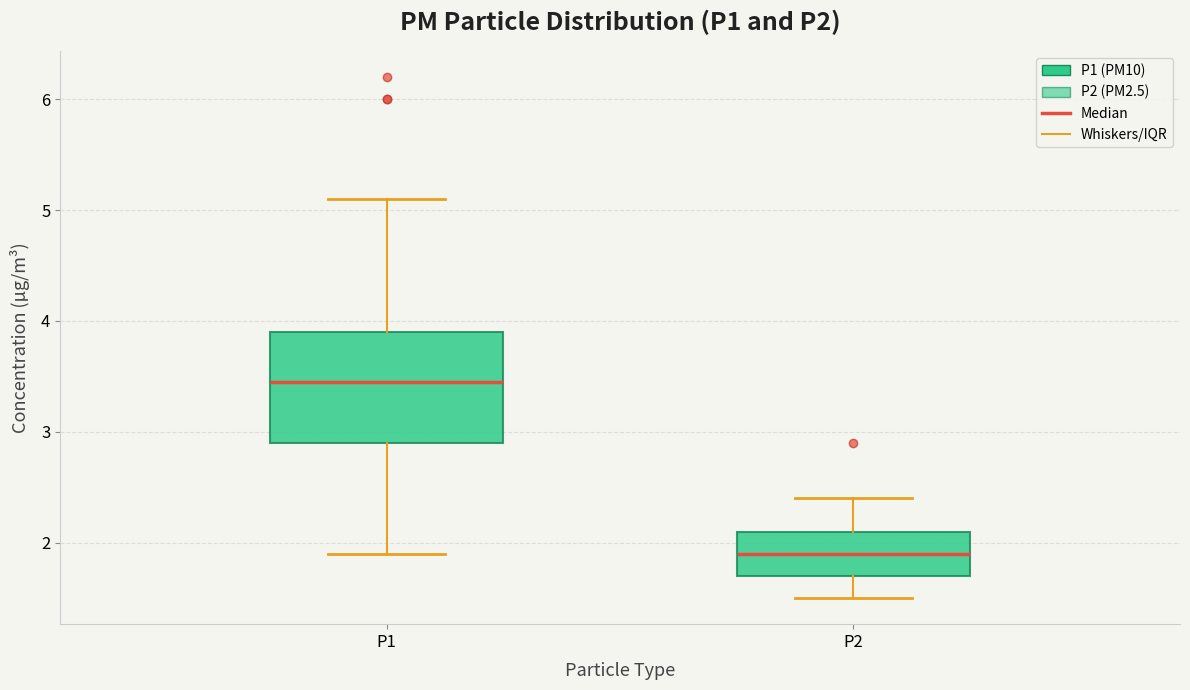

Where is the upper edge of the box for P2 on the y-axis? The values are not printed on the chart, so give them approximately, as read against the axis.

2.1